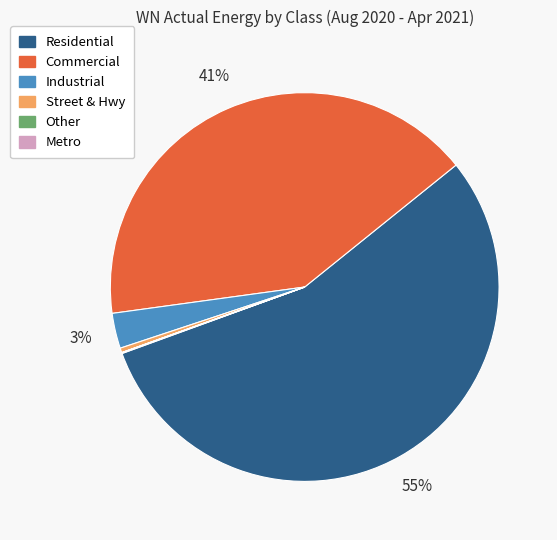

Which has a higher value, Residential or Industrial?

Residential